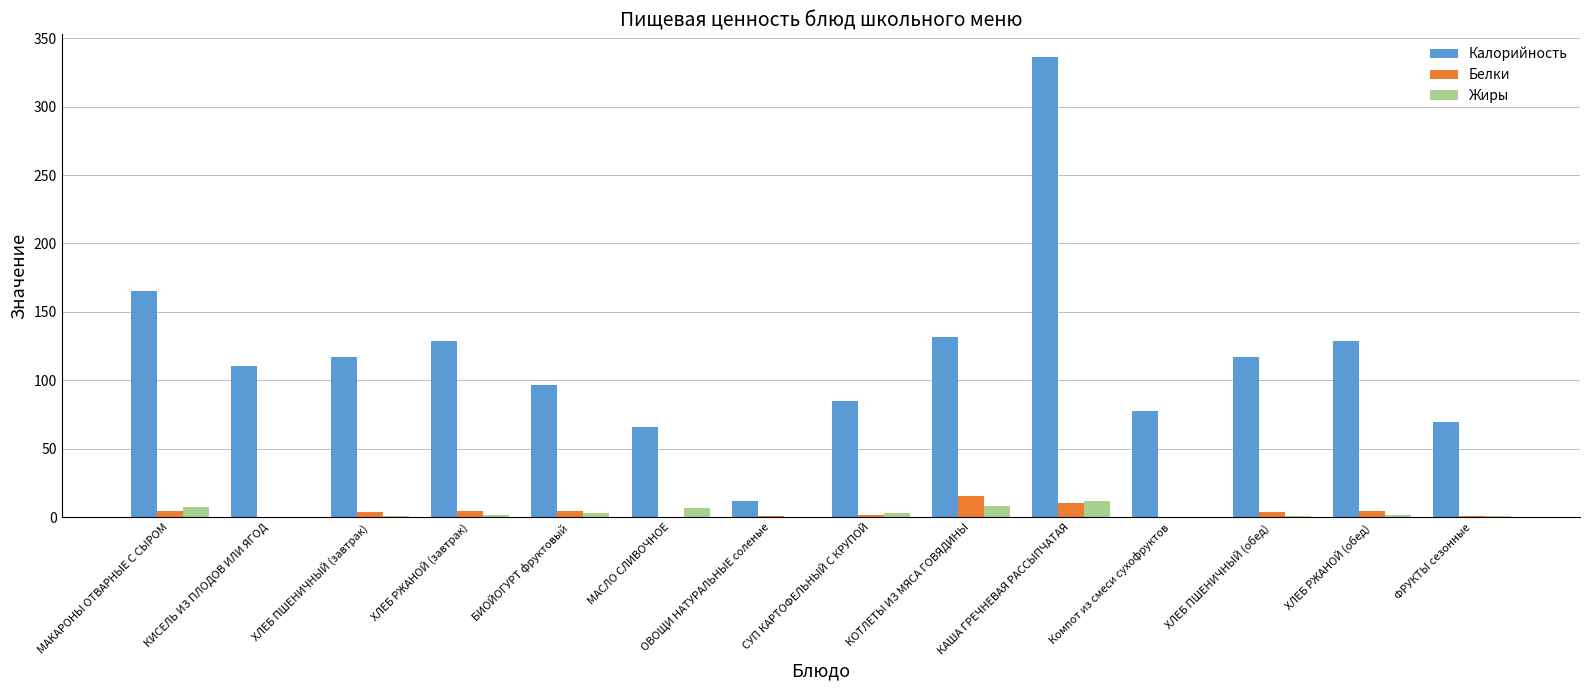

What is the sum of all Калорийность values?

1641.1